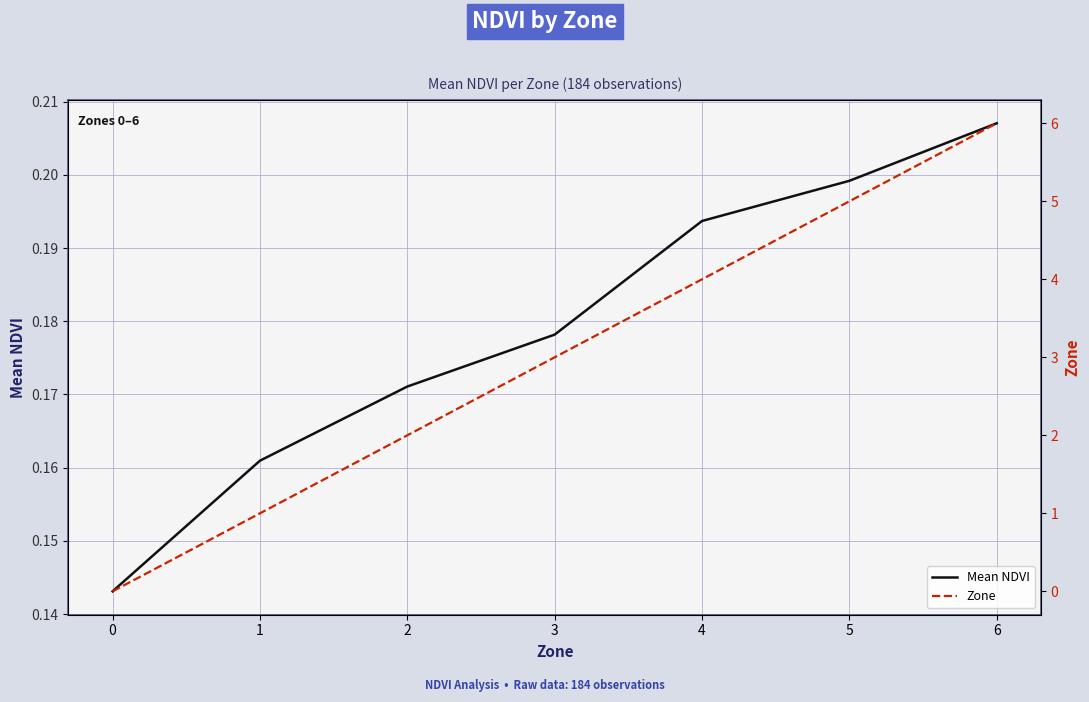

Which series changed the most between 0 and 2?

Zone